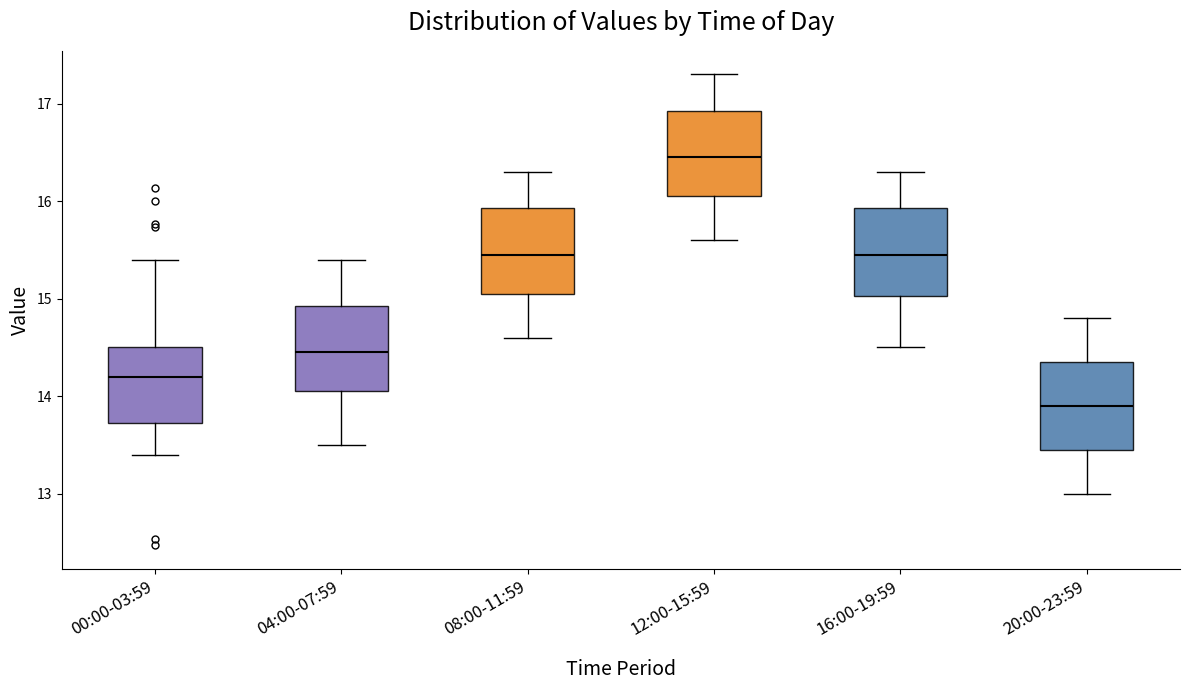

Reading left to right, transcribe this box plot: for each box, give where its median line is, the range the box spans, and where its two whiskers end, as read against the y-axis. The values are not printed on the chart, so give them approximately, as read against the axis.

00:00-03:59: median 14.2, box 13.7 to 14.5, whiskers 13.4 to 15.4
04:00-07:59: median 14.5, box 14.1 to 14.9, whiskers 13.5 to 15.4
08:00-11:59: median 15.5, box 15.1 to 15.9, whiskers 14.6 to 16.3
12:00-15:59: median 16.5, box 16.1 to 16.9, whiskers 15.6 to 17.3
16:00-19:59: median 15.5, box 15.0 to 15.9, whiskers 14.5 to 16.3
20:00-23:59: median 13.9, box 13.5 to 14.4, whiskers 13.0 to 14.8